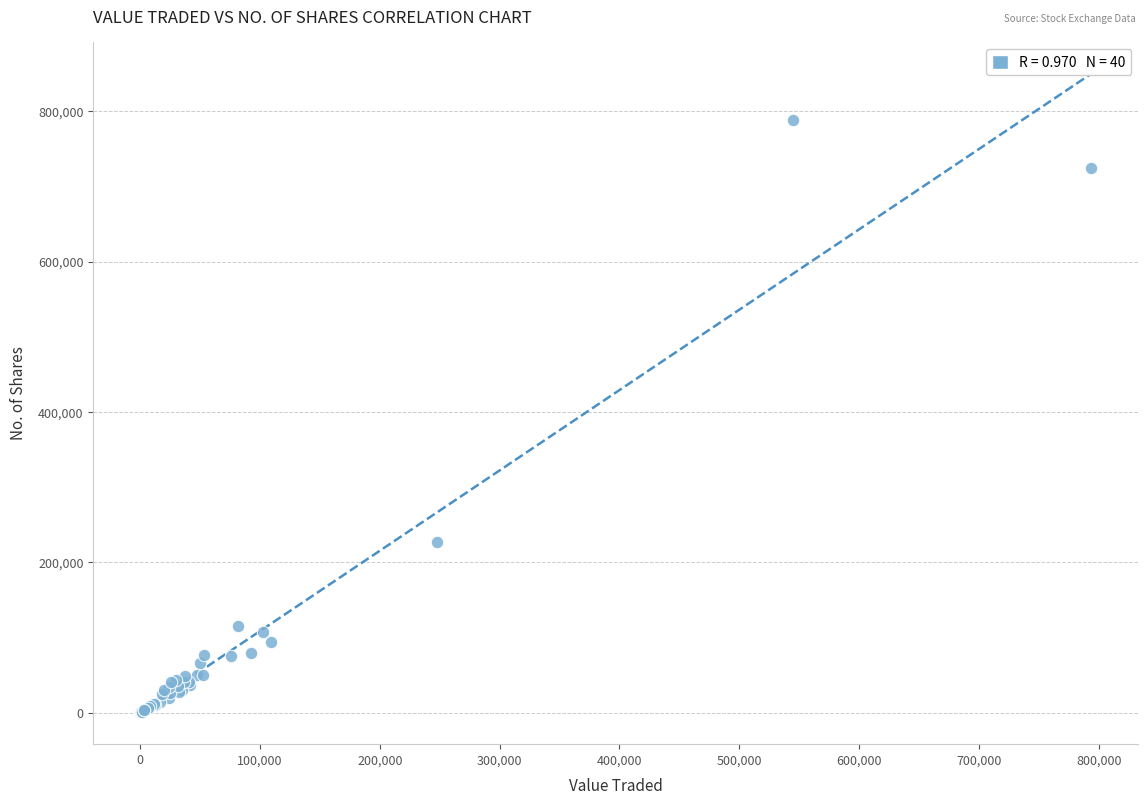

What Y value in the scatter plot is closest to 394636?

227466